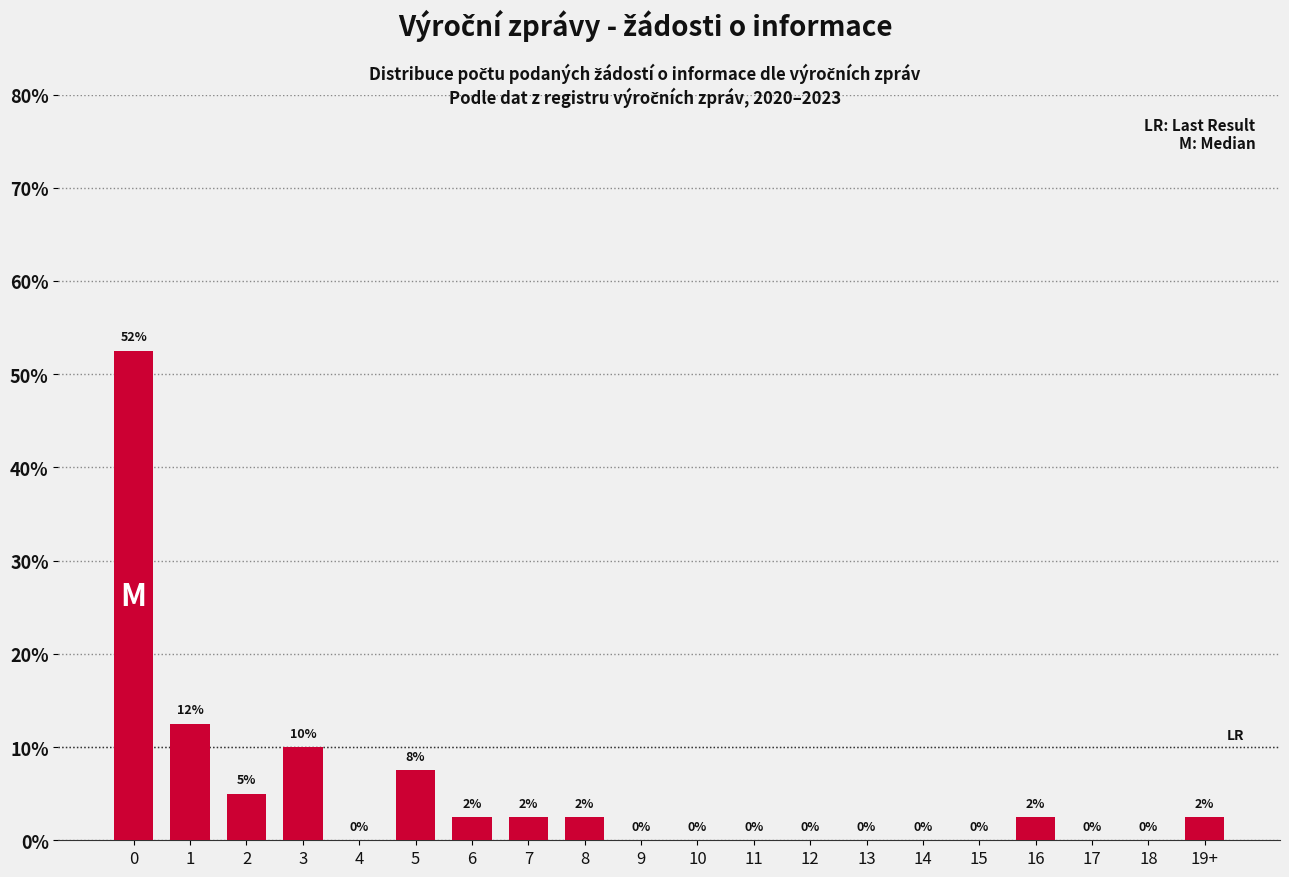

What is the change in value from 1 to 10?

-12.5